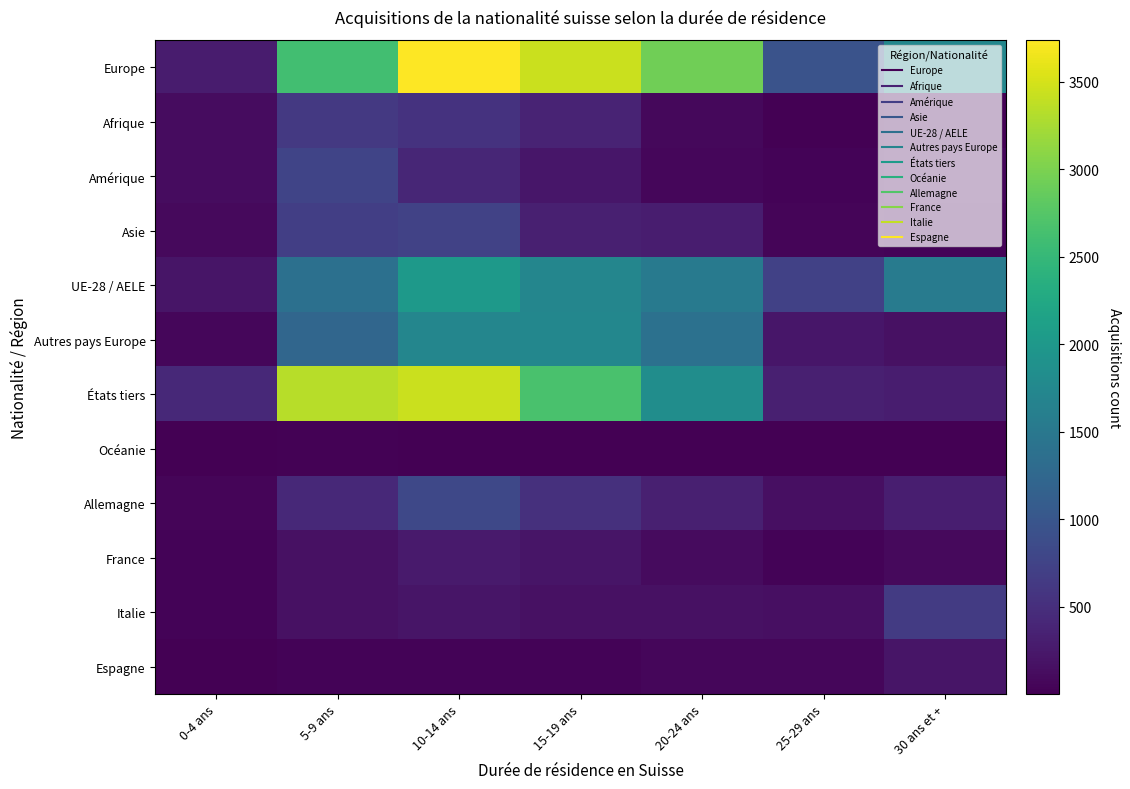

At how many categories does at least one series exceed 3559?

1